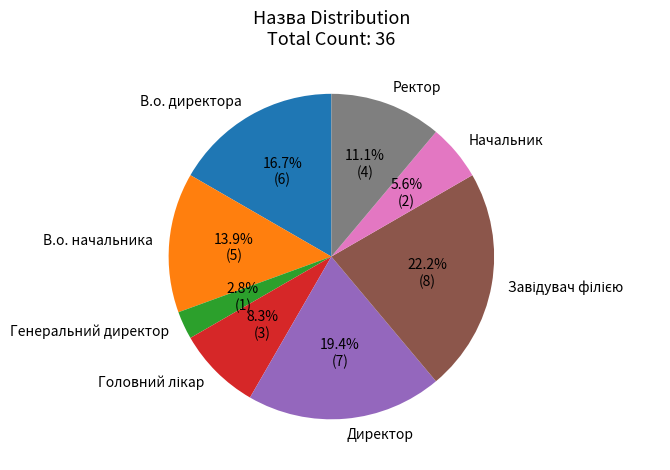

Count the number of slices in the pie.

8